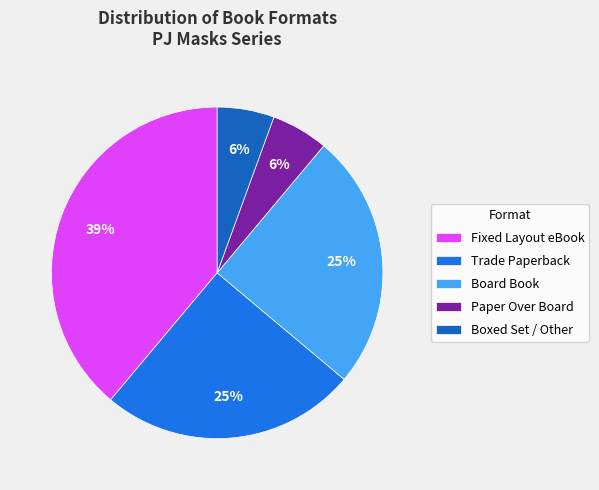

Which category has the biggest portion of the pie?

Fixed Layout eBook